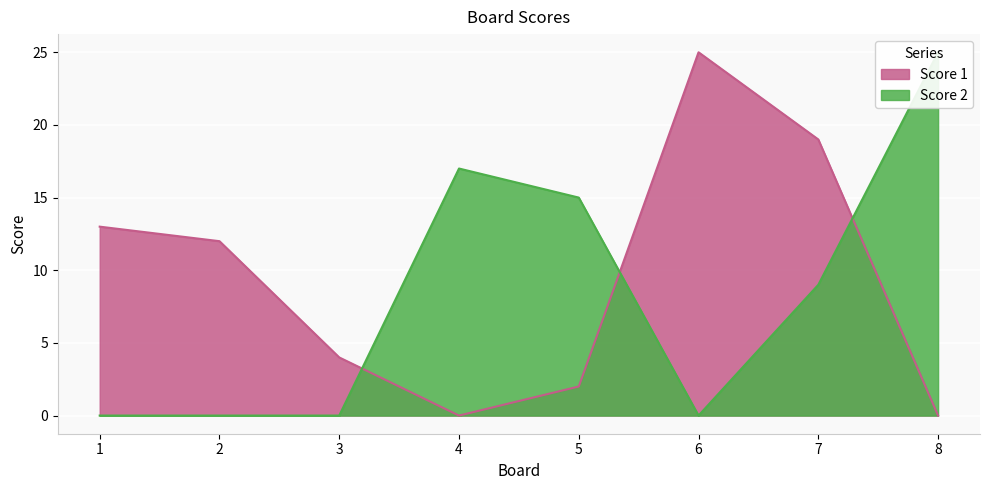

Reading left to right, extract all data points from this chart.

Score 1: 1=13	2=12	3=4	4=0	5=2	6=25	7=19	8=0
Score 2: 1=0	2=0	3=0	4=17	5=15	6=0	7=9	8=25